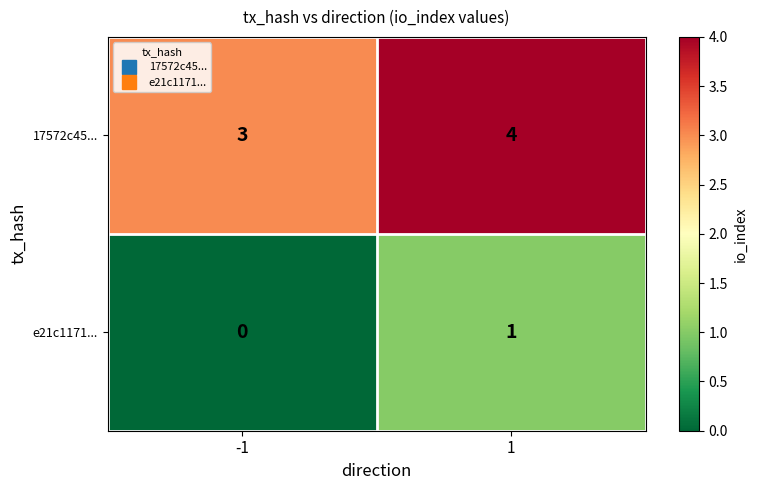

How many data points in e21c1171... are less than 1?

1